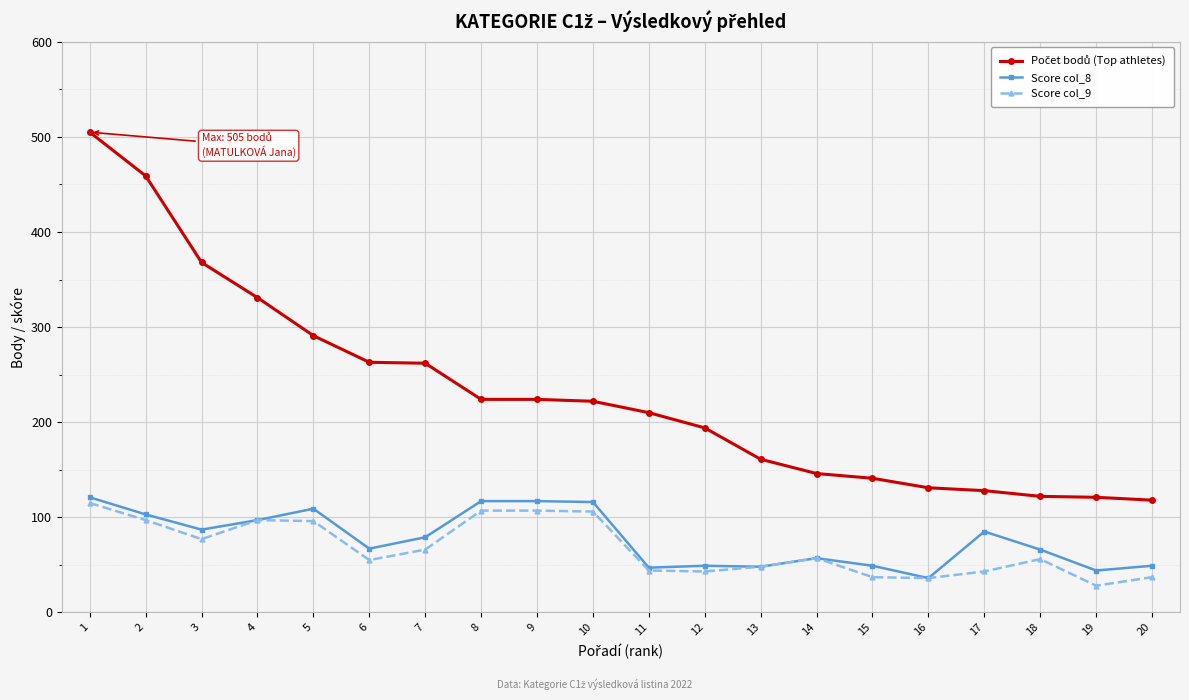

What is the value of the Score col_9 point at the 12th from the left?

43